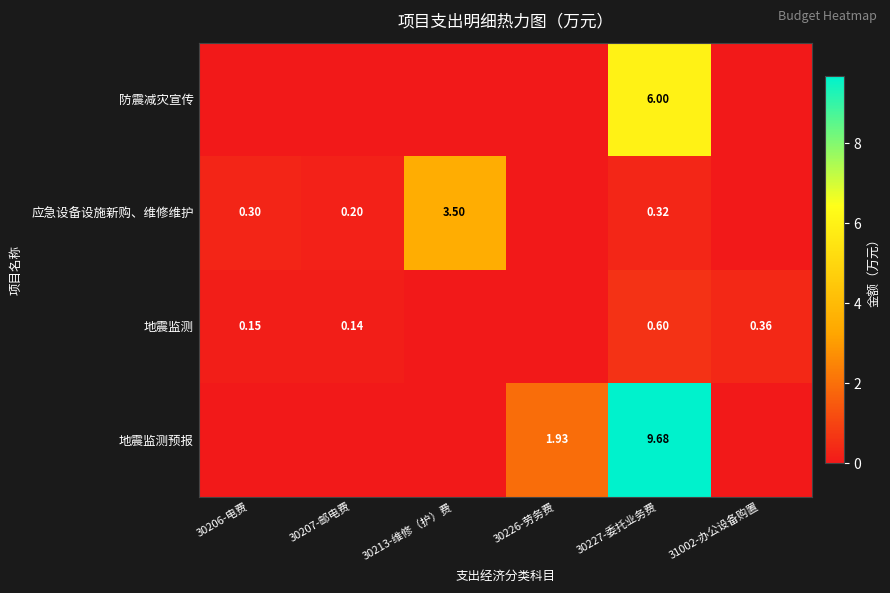

Which has a higher value, 30206-电费 or 30207-邮电费?

30206-电费